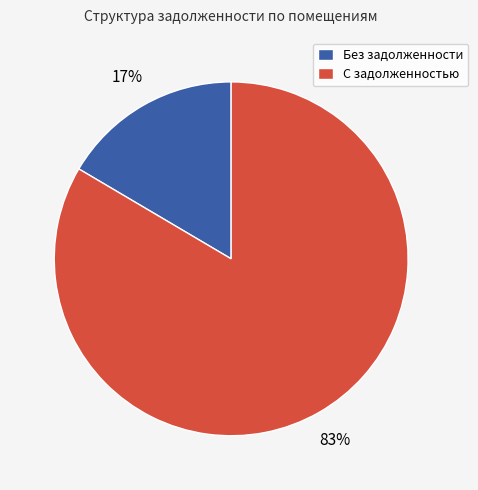

To the nearest percent, what portion does Без задолженности represent?

17%